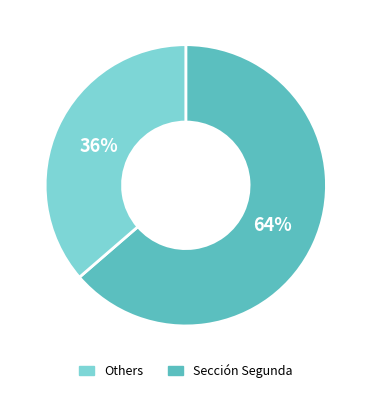

Is there a majority slice in this chart?

Yes